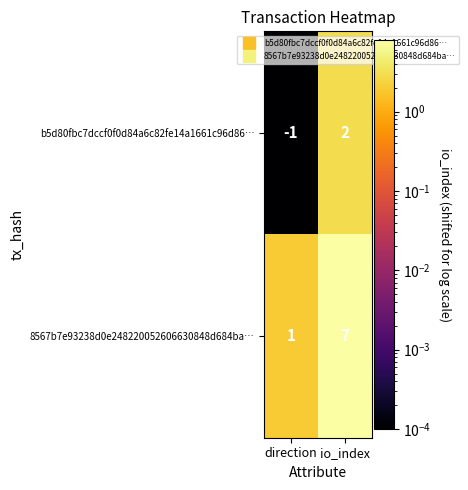

Between direction and io_index, which series saw the biggest shift?

8567b7e93238d0e248220052606630848d684ba…